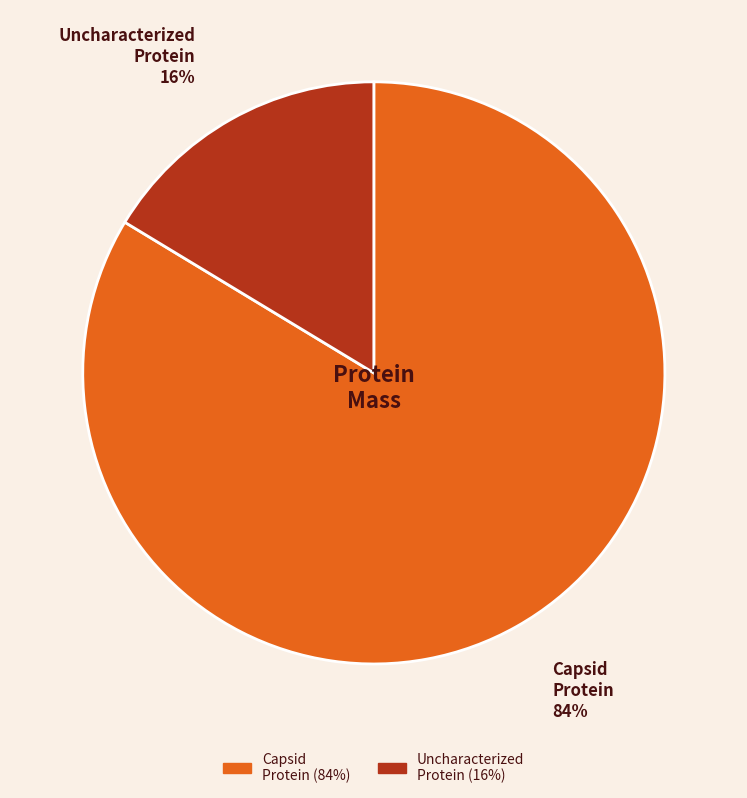

Between Capsid Protein and Uncharacterized Protein, which is larger?

Capsid Protein